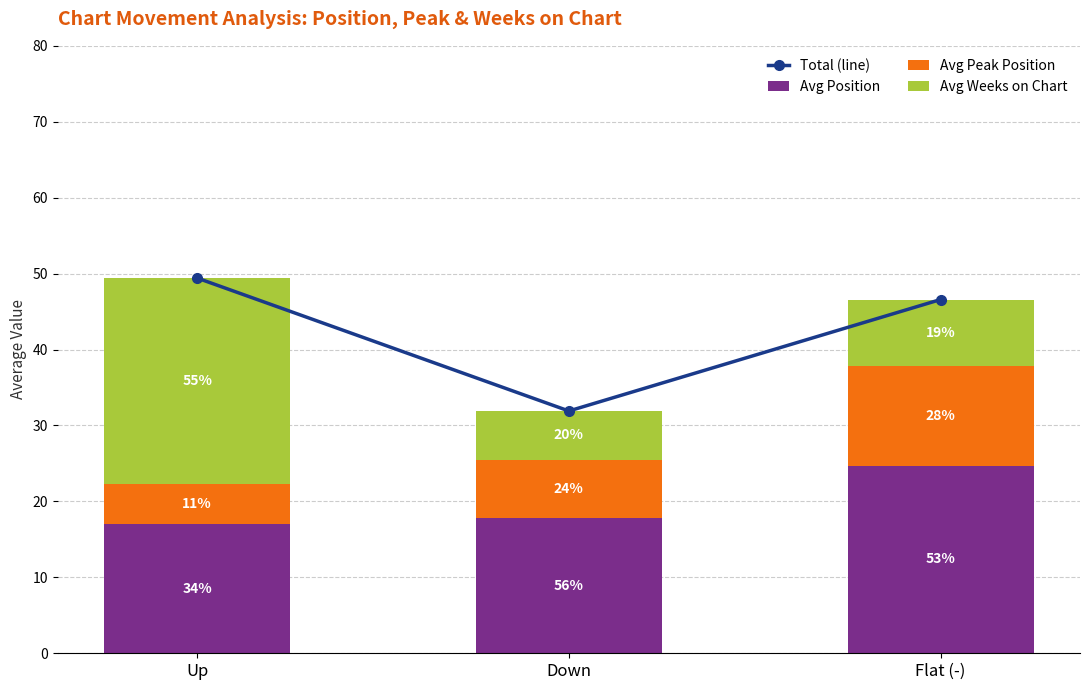

Reading left to right, transcribe all the data shown in this chart.

Total (line): 49.4	31.9	46.6
Avg Position: 17.0	17.8	24.7
Avg Peak Position: 5.2	7.6	13.1
Avg Weeks on Chart: 27.2	6.5	8.8